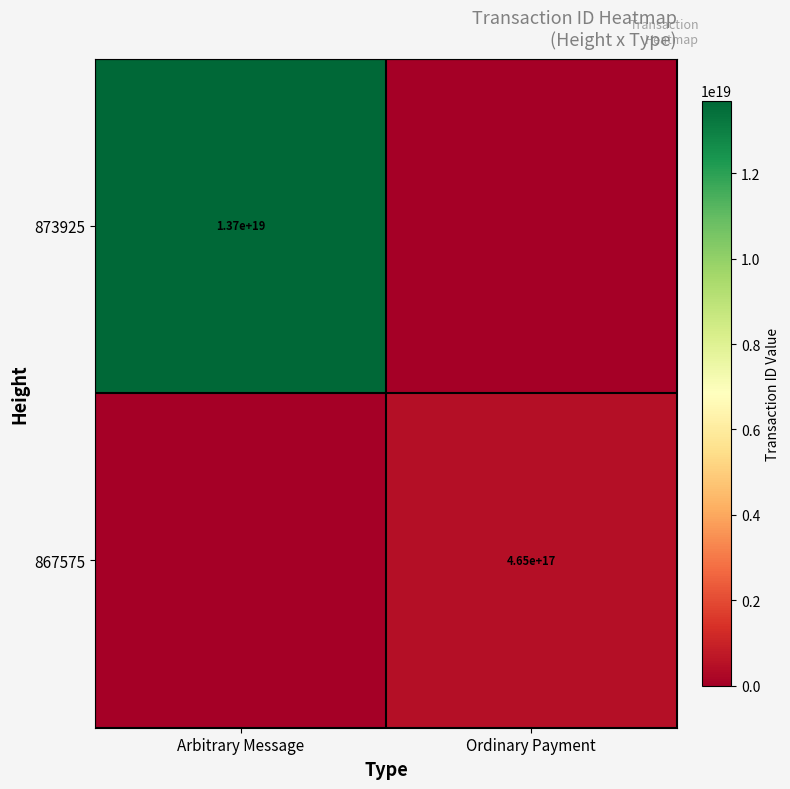

True or false: 867575 has a value of 465000000000000000 at Ordinary Payment.

True